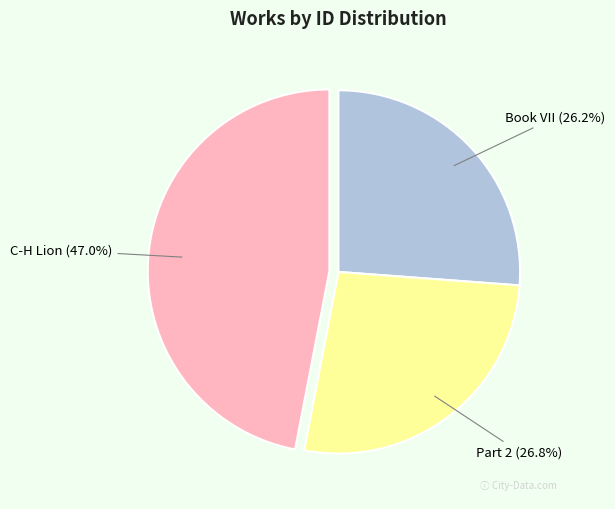

Is there any slice that represents more than half of the pie?

No